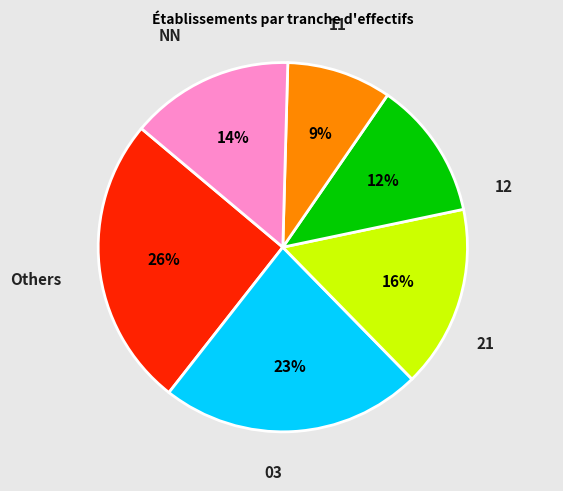

Is there a majority slice in this chart?

No